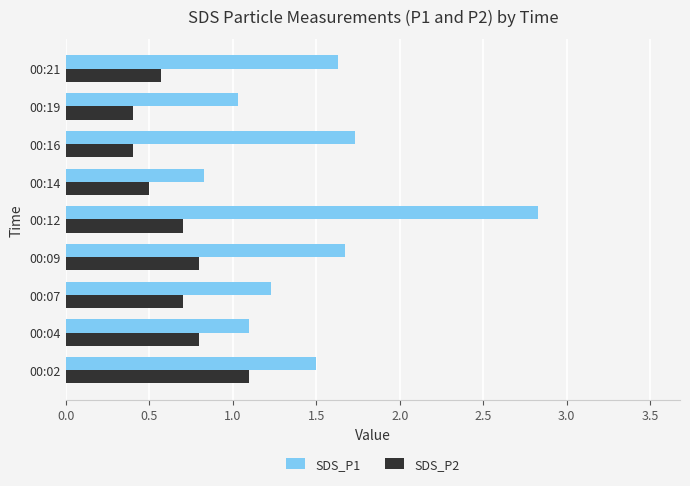

Which series has the largest range (max minus min)?

SDS_P1